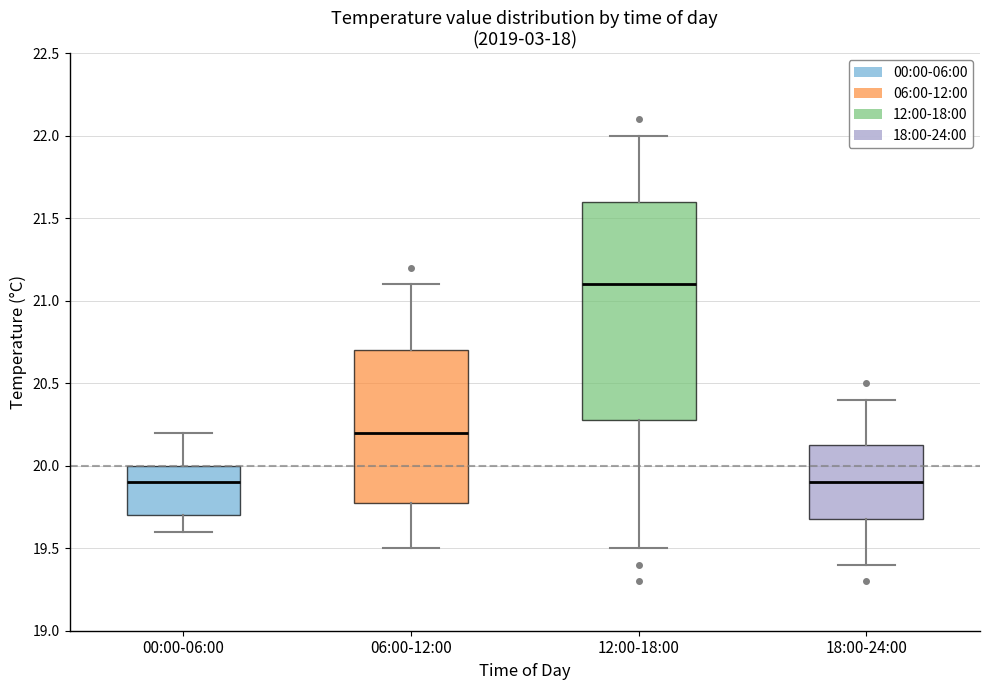

Reading left to right, transcribe this box plot: for each box, give where its median line is, the range the box spans, and where its two whiskers end, as read against the y-axis. The values are not printed on the chart, so give them approximately, as read against the axis.

00:00-06:00: median 19.90, box 19.70 to 20.00, whiskers 19.60 to 20.20
06:00-12:00: median 20.20, box 19.80 to 20.70, whiskers 19.50 to 21.10
12:00-18:00: median 21.10, box 20.30 to 21.60, whiskers 19.50 to 22.00
18:00-24:00: median 19.90, box 19.70 to 20.15, whiskers 19.40 to 20.40